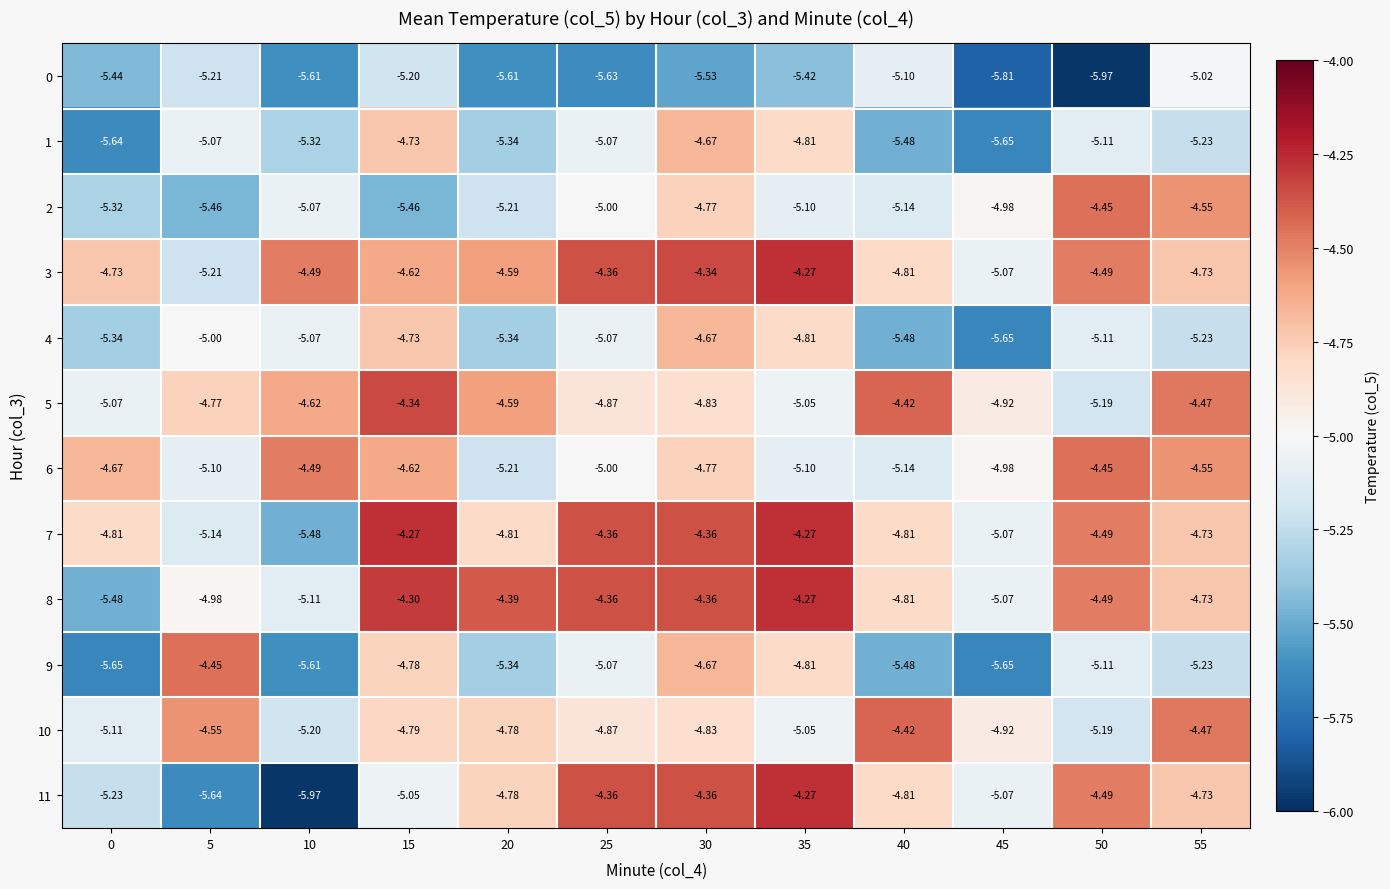

Is the value of 11 at 30 greater than the value of 5 at 40?

Yes